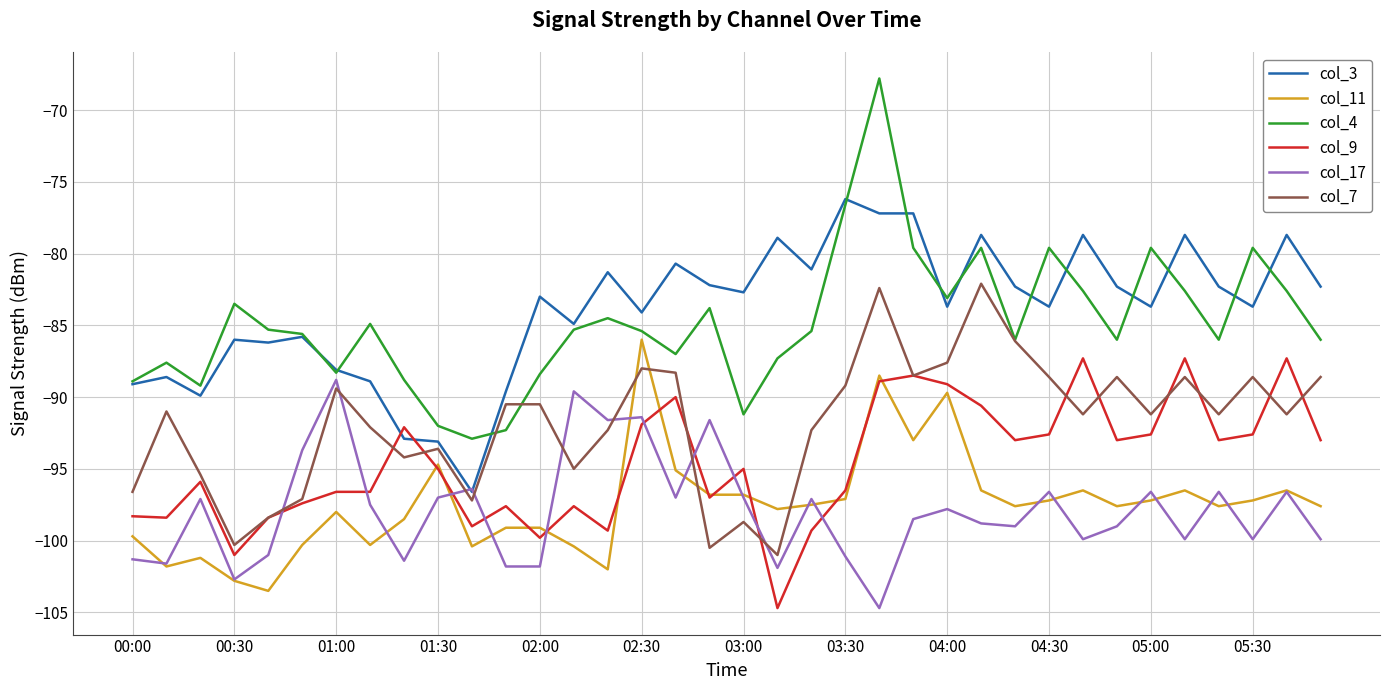

What is the difference between the second highest and second lowest values in the col_11 series?

14.3